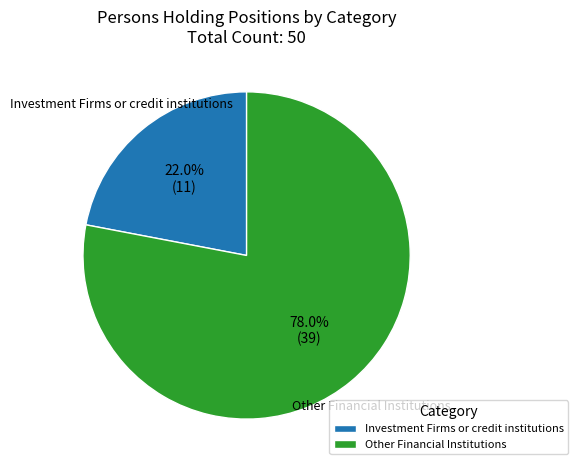

Which slice is the largest?

Other Financial Institutions